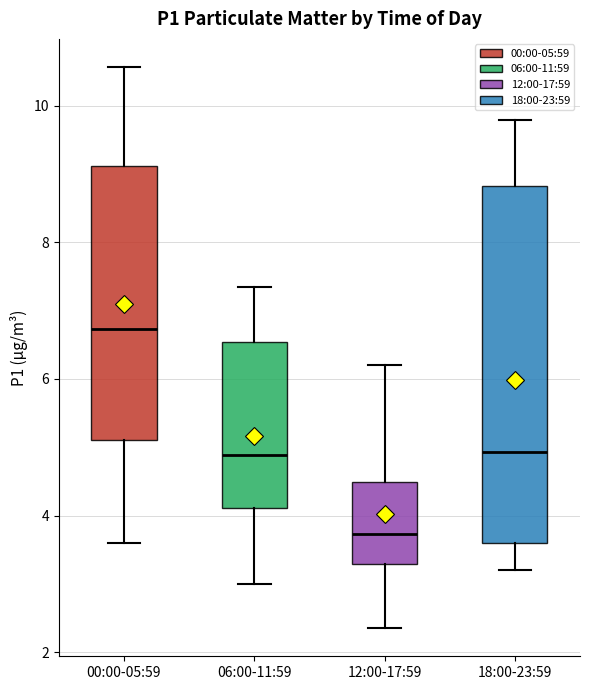

Reading left to right, read every box against the y-axis: the position of its median line, the range the box covers, and the ends of its whiskers. The values are not printed on the chart, so give them approximately, as read against the axis.

00:00-05:59: median 6.8, box 5.2 to 9.2, whiskers 3.6 to 10.6
06:00-11:59: median 4.8, box 4.2 to 6.6, whiskers 3.0 to 7.4
12:00-17:59: median 3.8, box 3.2 to 4.4, whiskers 2.4 to 6.2
18:00-23:59: median 5.0, box 3.6 to 8.8, whiskers 3.2 to 9.8